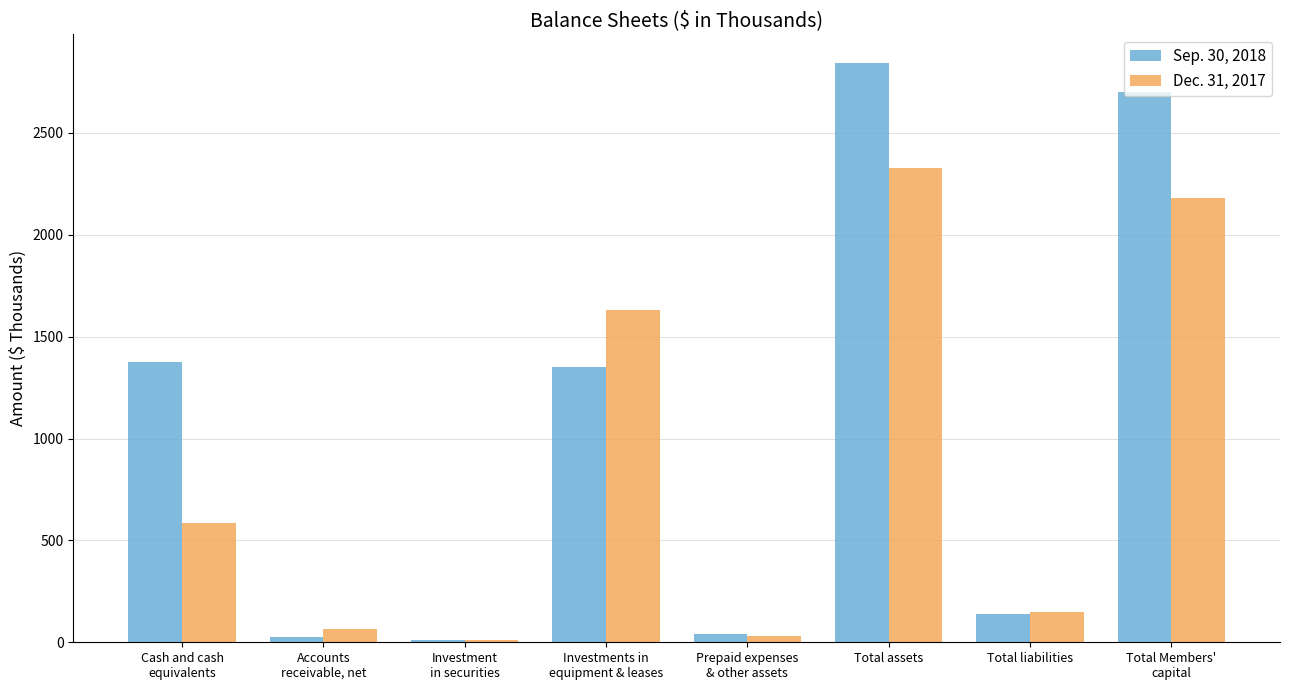

What is the value of the Dec. 31, 2017 bar at the 2nd from the left?

66